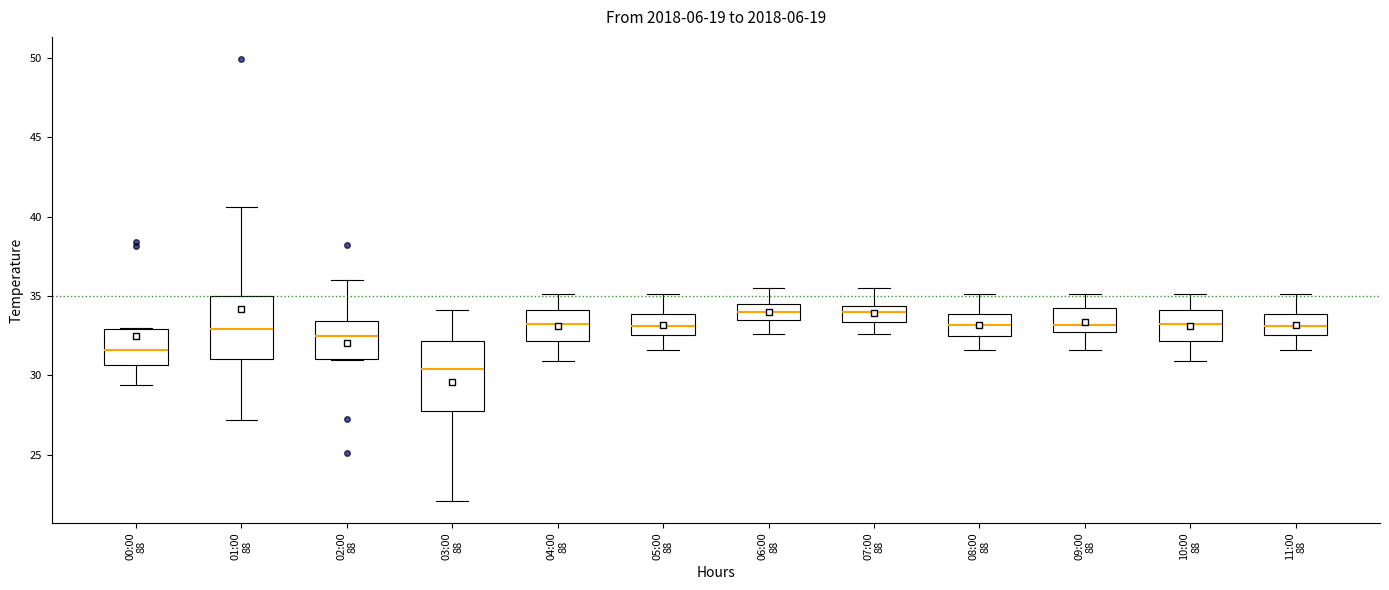

Where is the lower edge of the box for 09:00 88 on the y-axis? The values are not printed on the chart, so give them approximately, as read against the axis.

33.0